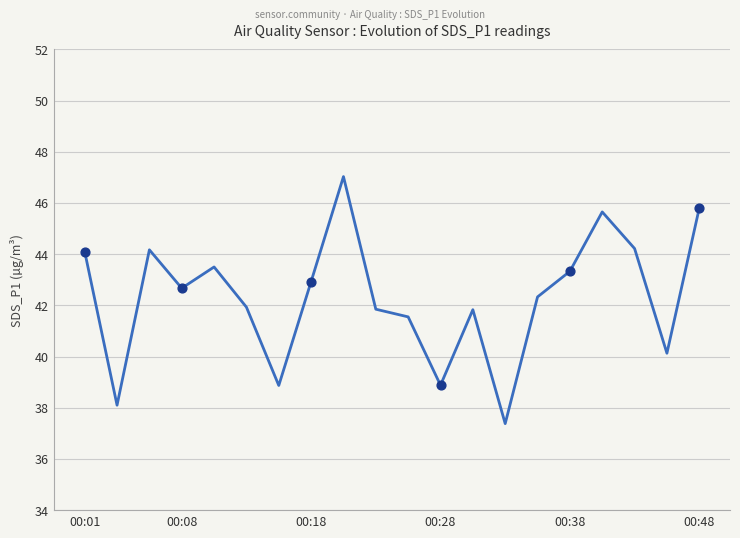

What is the greatest value displayed?

47.0